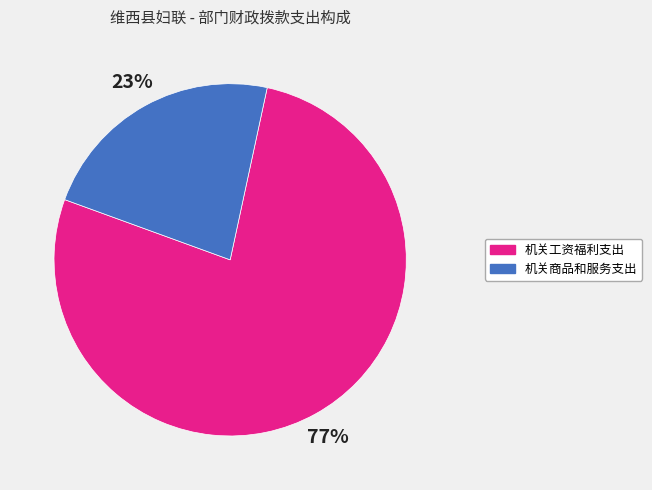

To the nearest percent, what percentage of the pie is 机关工资福利支出?

77%